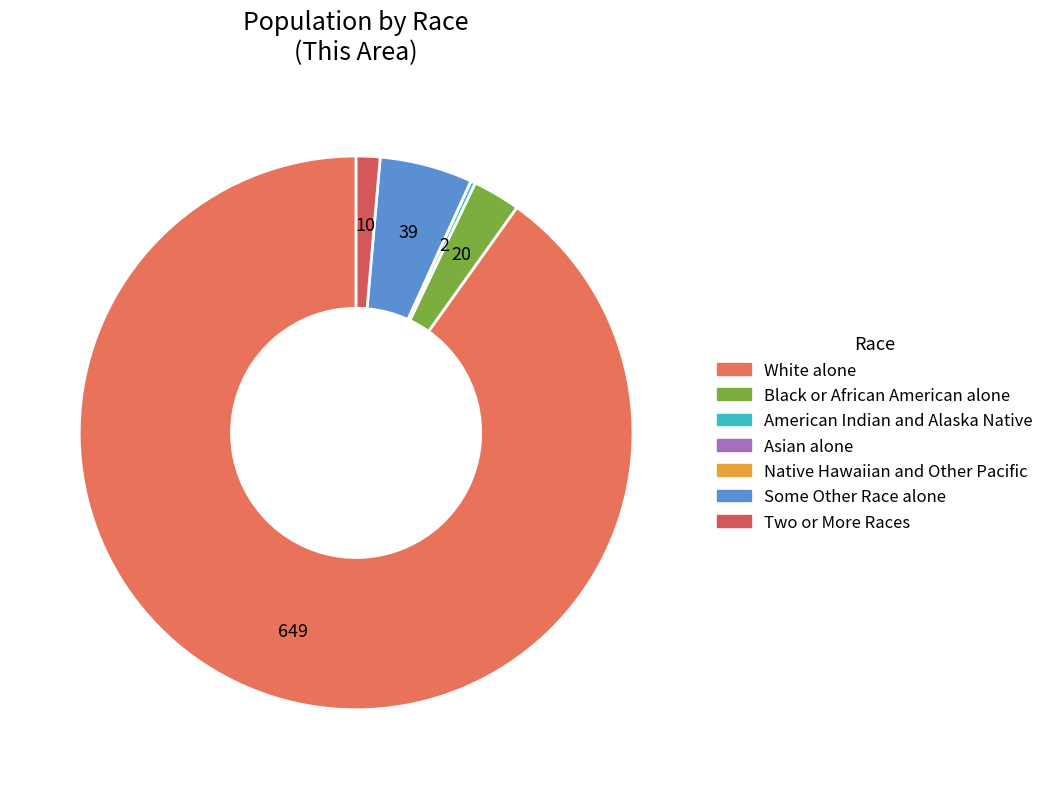

To the nearest percent, what is the difference between the American Indian and Alaska Native and Two or More Races slice percentages?

1%